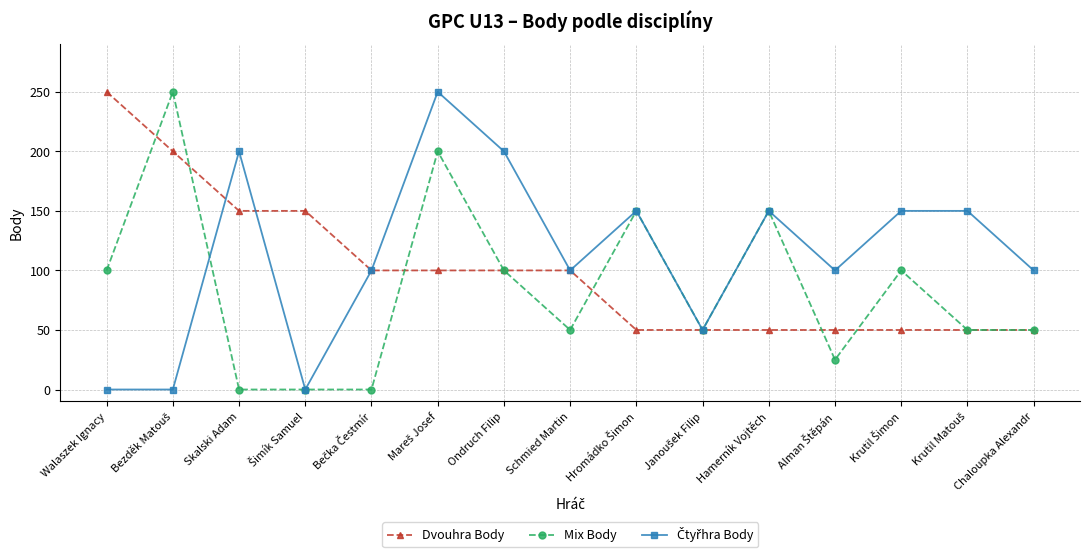

What is the highest value of the Dvouhra Body series?

250